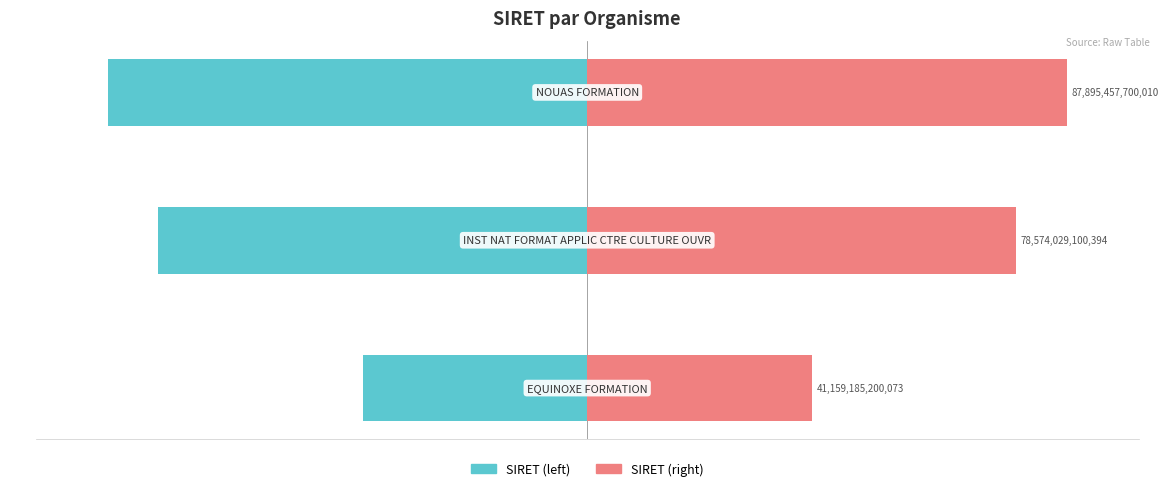

Are the bars grouped side by side (vs. stacked)?

Yes